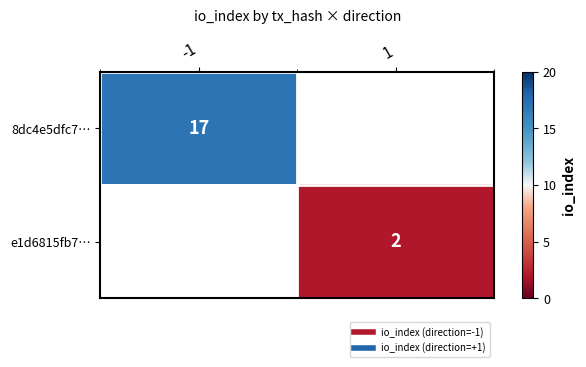

Which series has the widest spread of values?

8dc4e5dfc7…